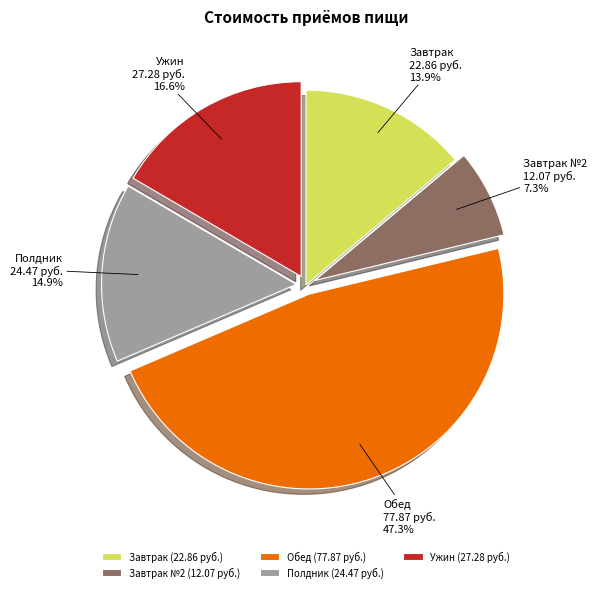

What is the ratio of the value at Завтрак to the value at Обед?

0.3